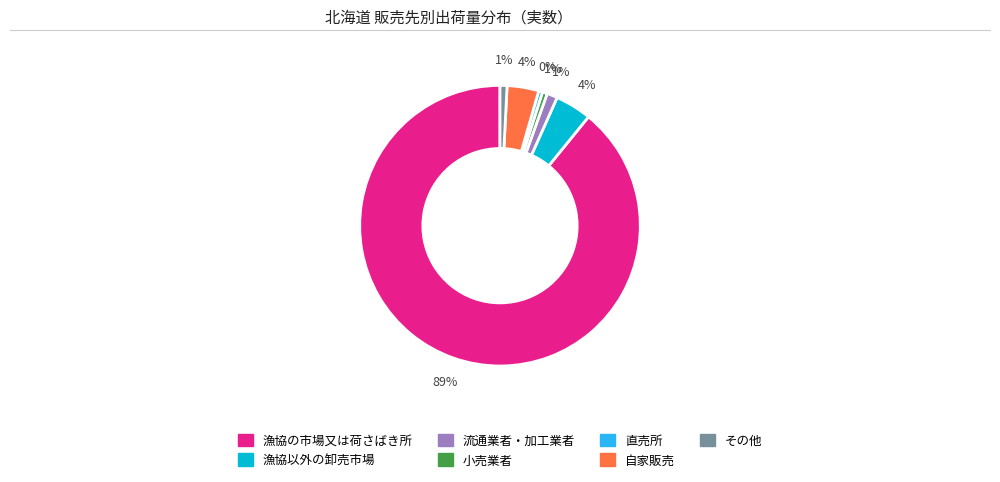

Does 流通業者・加工業者 represent more than half of the total?

No